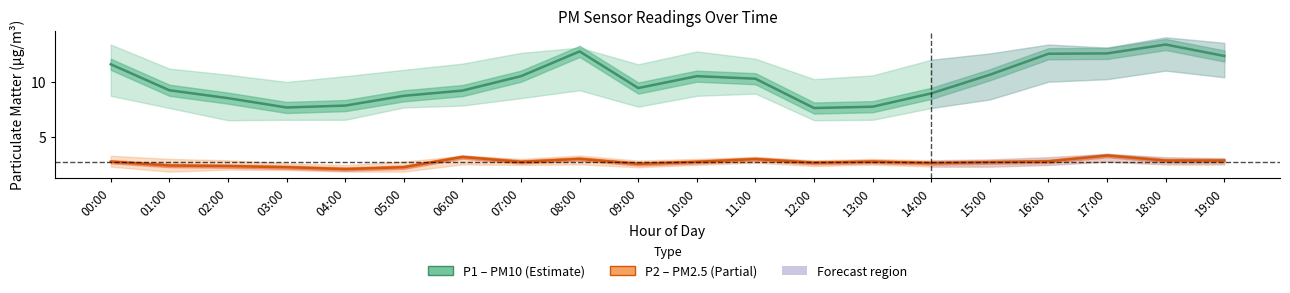

What is the sum of the P2 (PM2.5) values at 03:00 and 10:00?

5.1